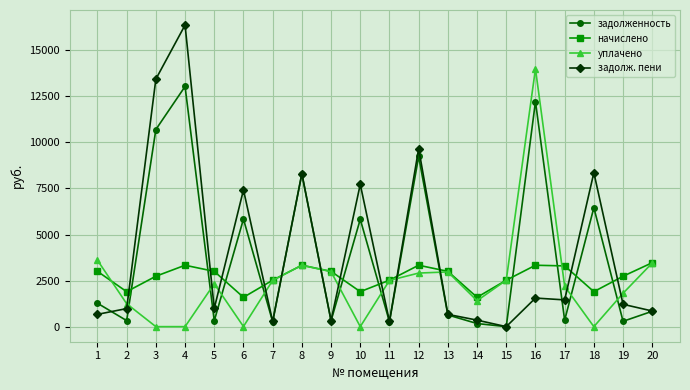

Which series changed the most between 3 and 17?

задолж. пени